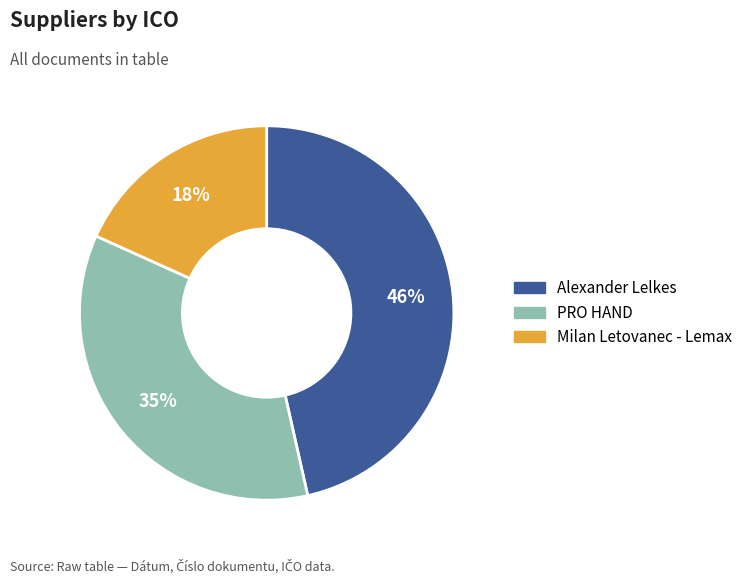

Count the number of slices in the pie.

3